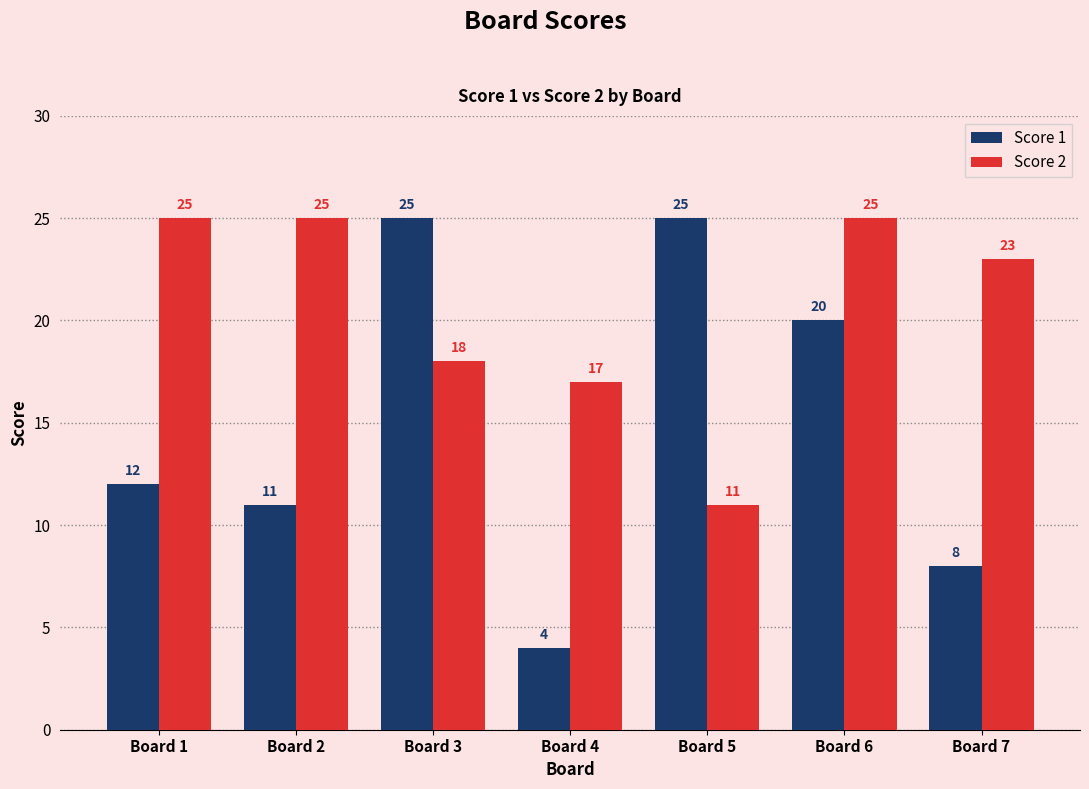

What is the value of the Score 2 bar at the 4th from the left?

17